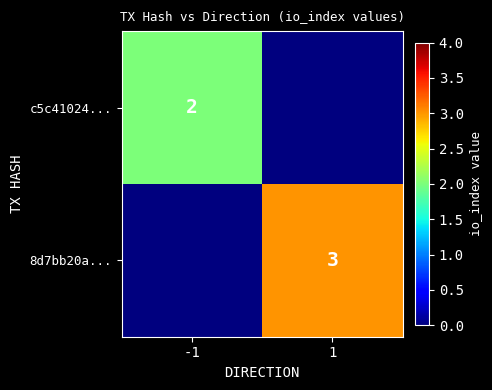

The value of c5c41024... at -1 is 3. True or false?

False